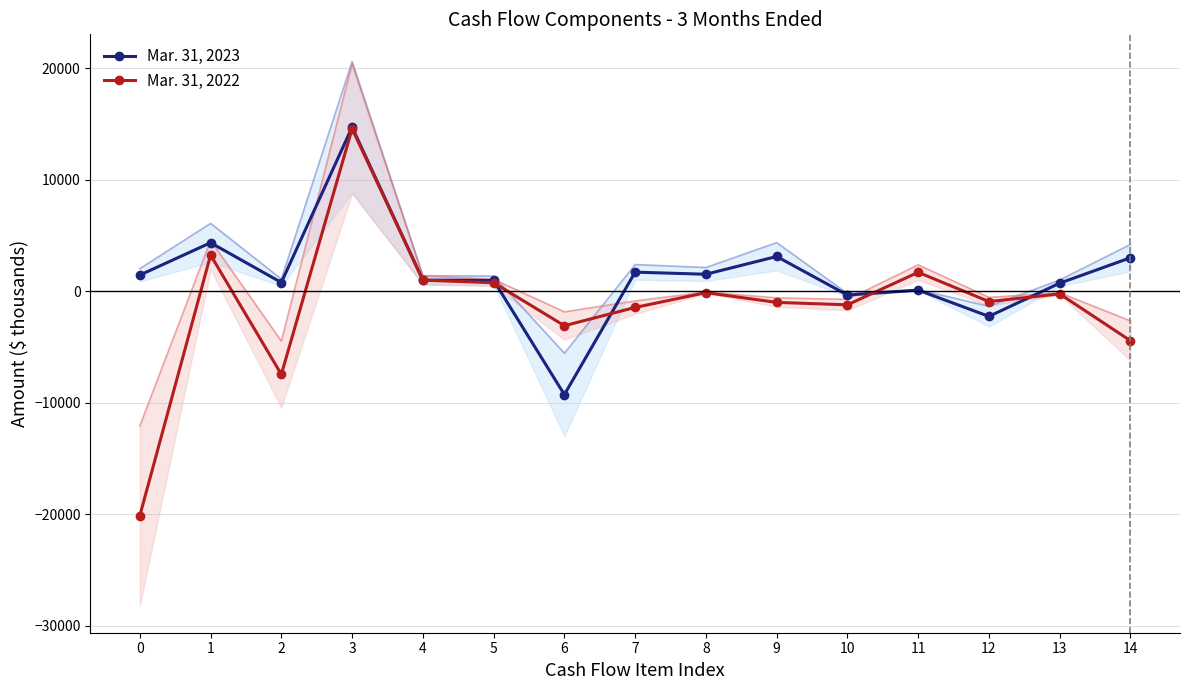

Where is the first local maximum for Mar. 31, 2022?

1